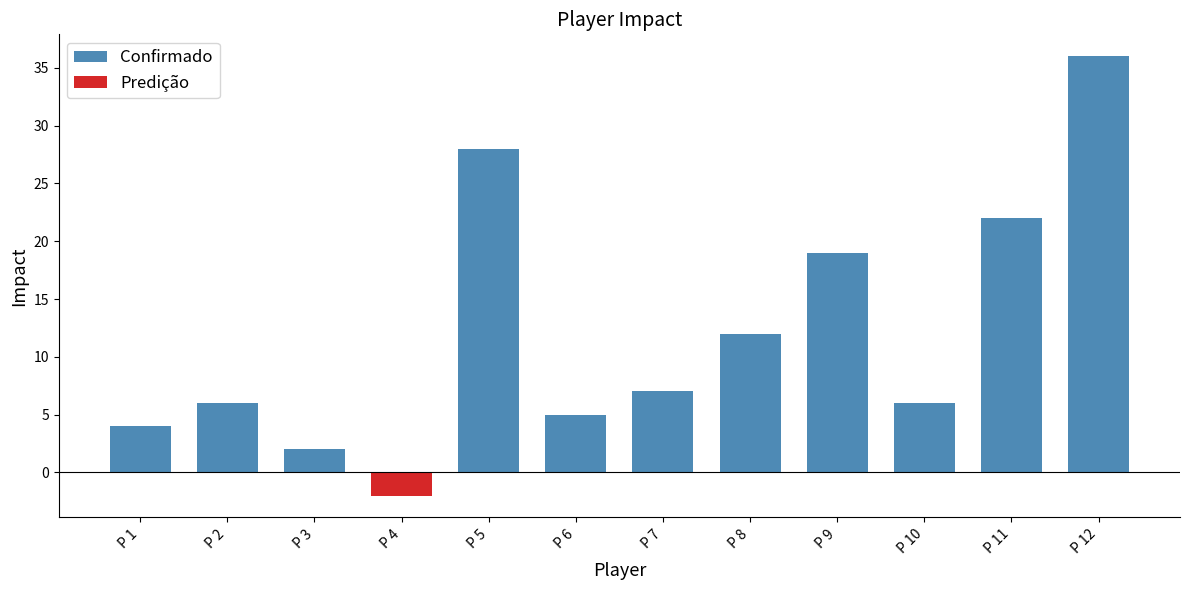

What is the smallest value displayed?

-2